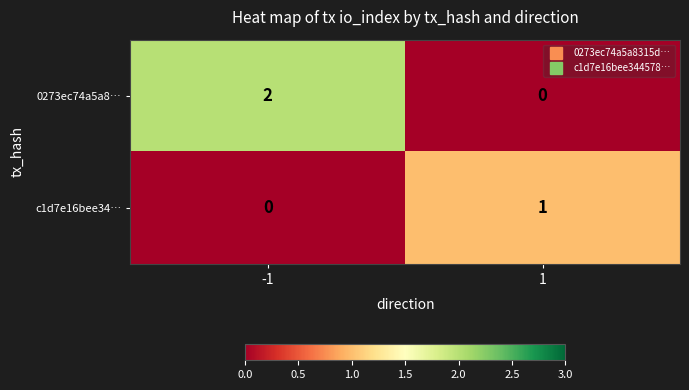

The value of 0273ec74a5a8… at -1 is 1. True or false?

False